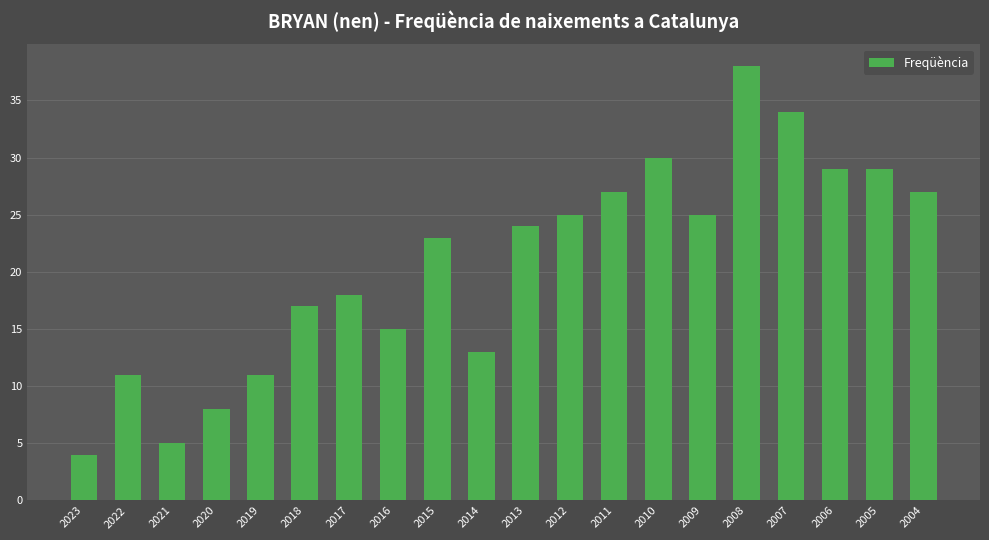

What is the approximate value at 2004?

27